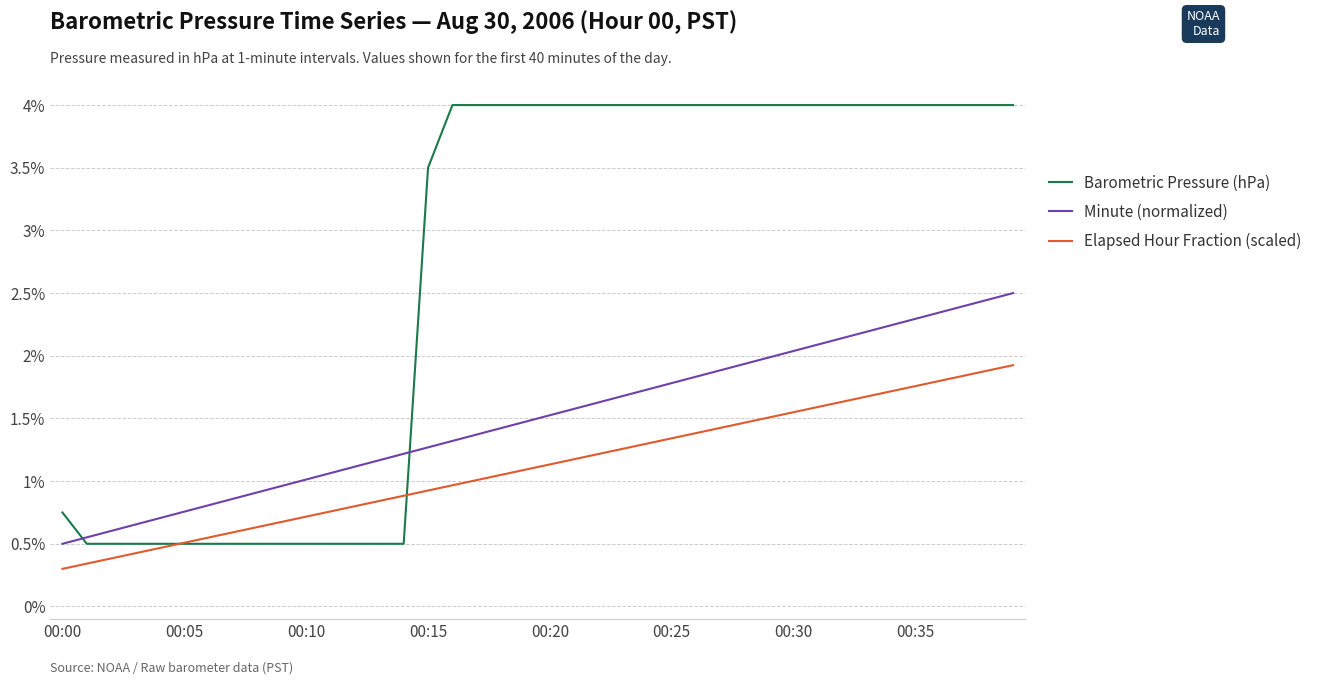

Which series has the largest total across all categories?

Barometric Pressure (hPa)